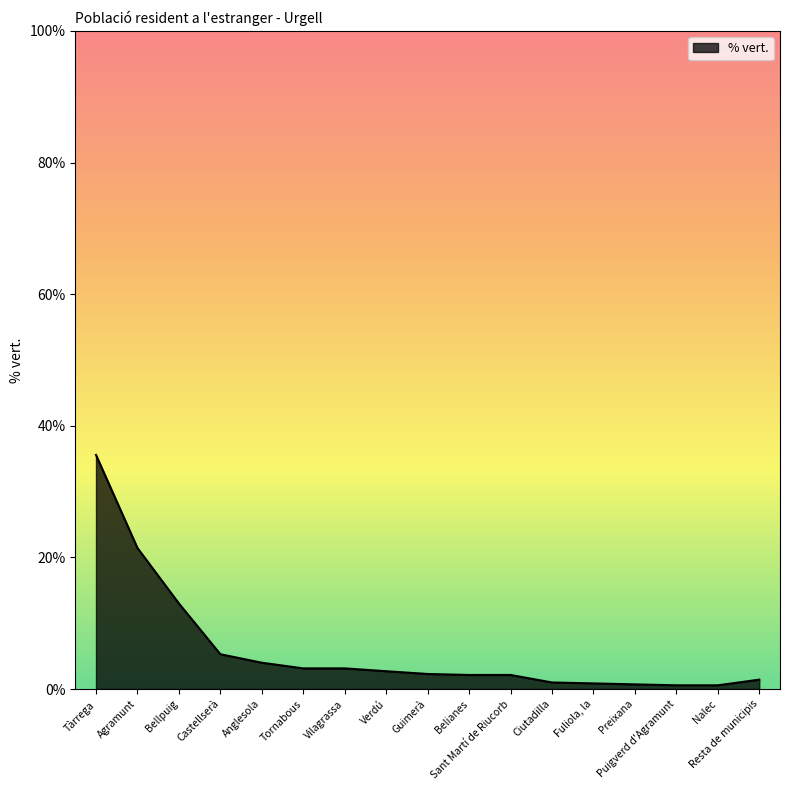

How many series are shown in this chart?

1